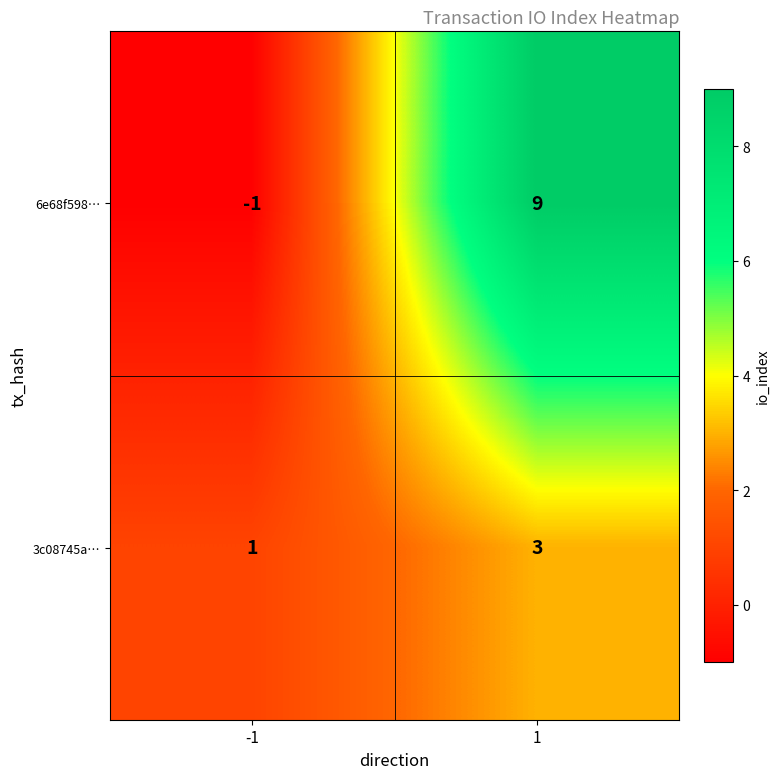

Reading left to right, transcribe all the data shown in this chart.

6e68f598…: -1	9
3c08745a…: 1	3